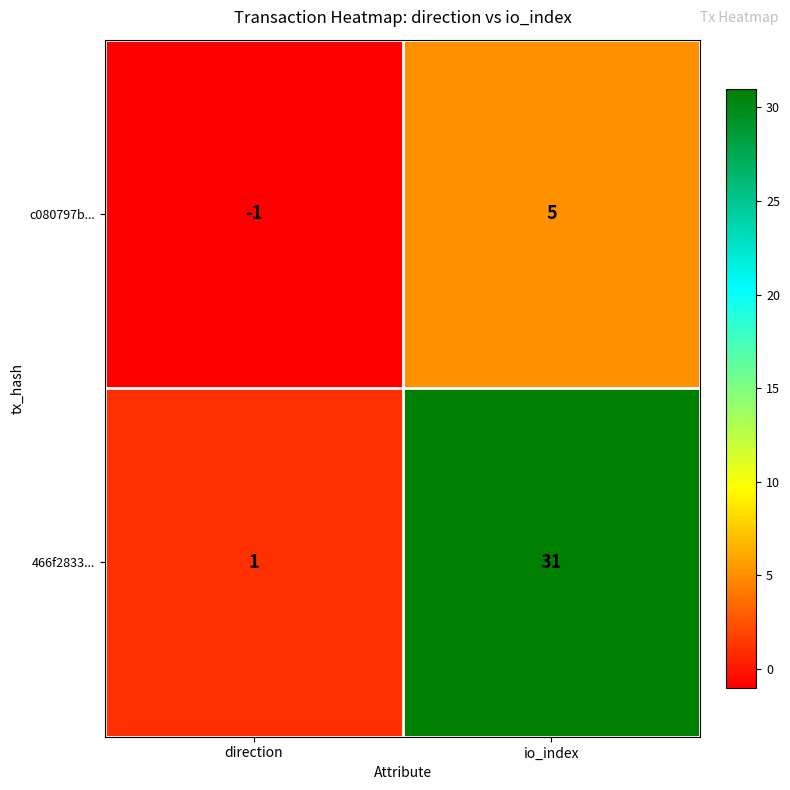

What is the total value across all series at io_index?

36